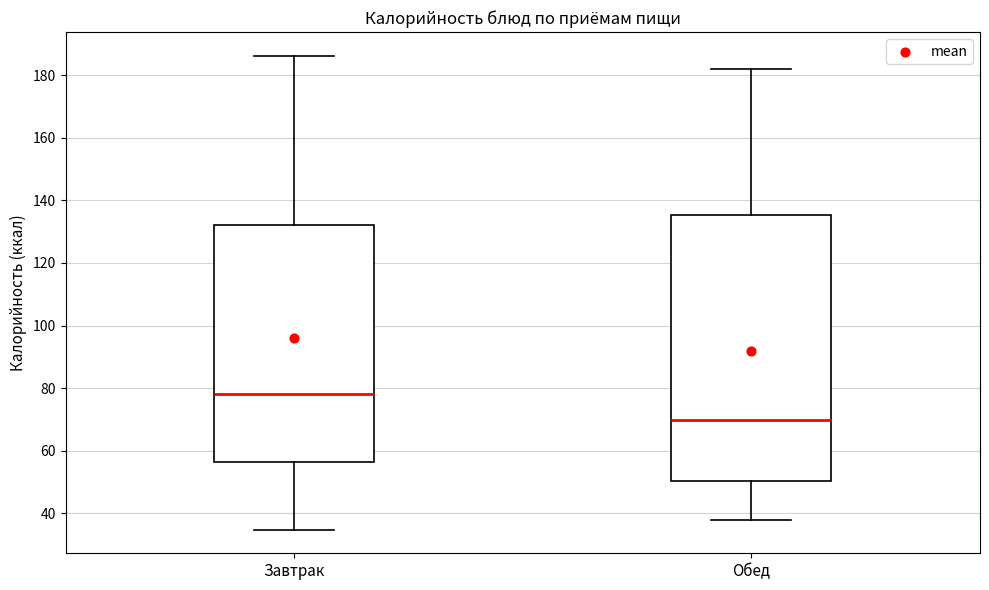

Where is the upper edge of the box for Завтрак on the y-axis? The values are not printed on the chart, so give them approximately, as read against the axis.

132